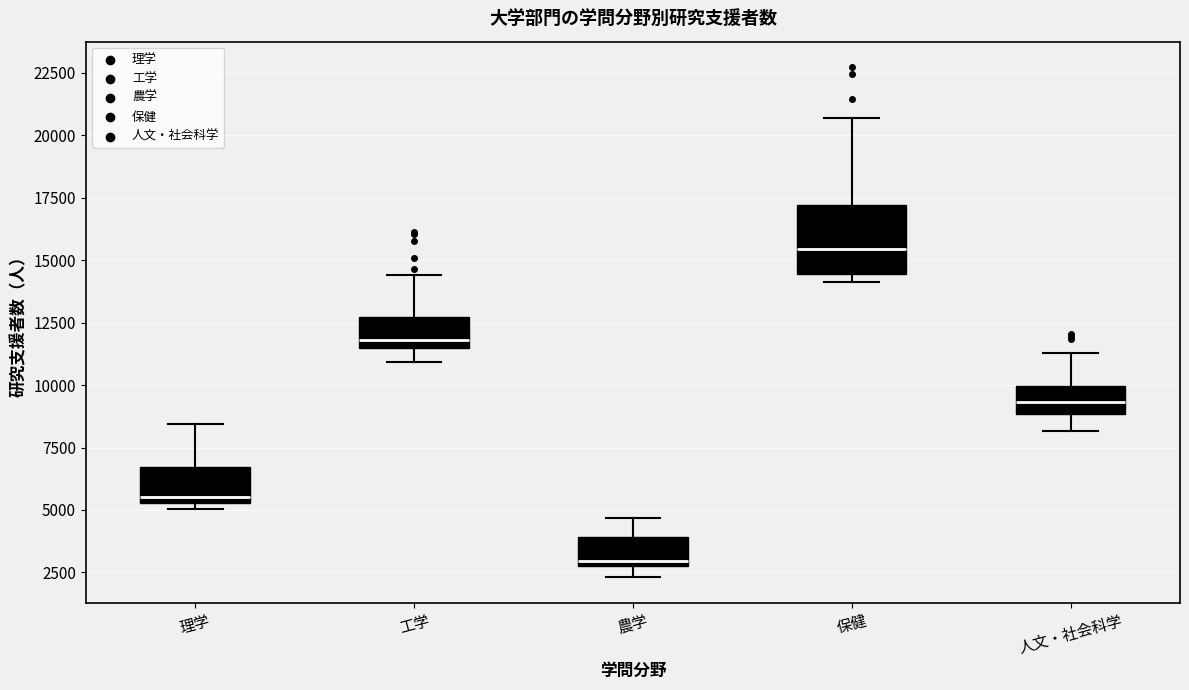

Which box has the lowest median line?

農学